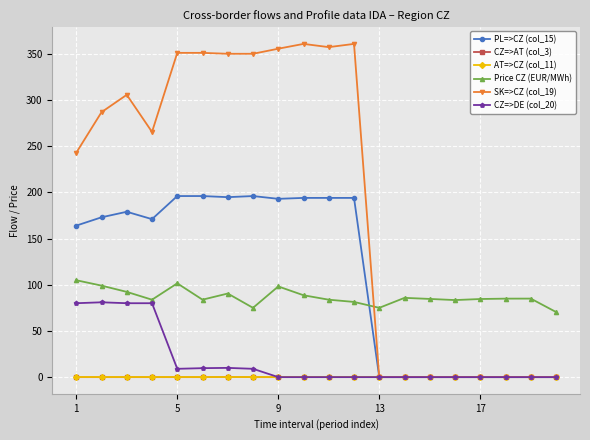

True or false: SK=>CZ (col_19) has more than 0 interior local peaks.

True